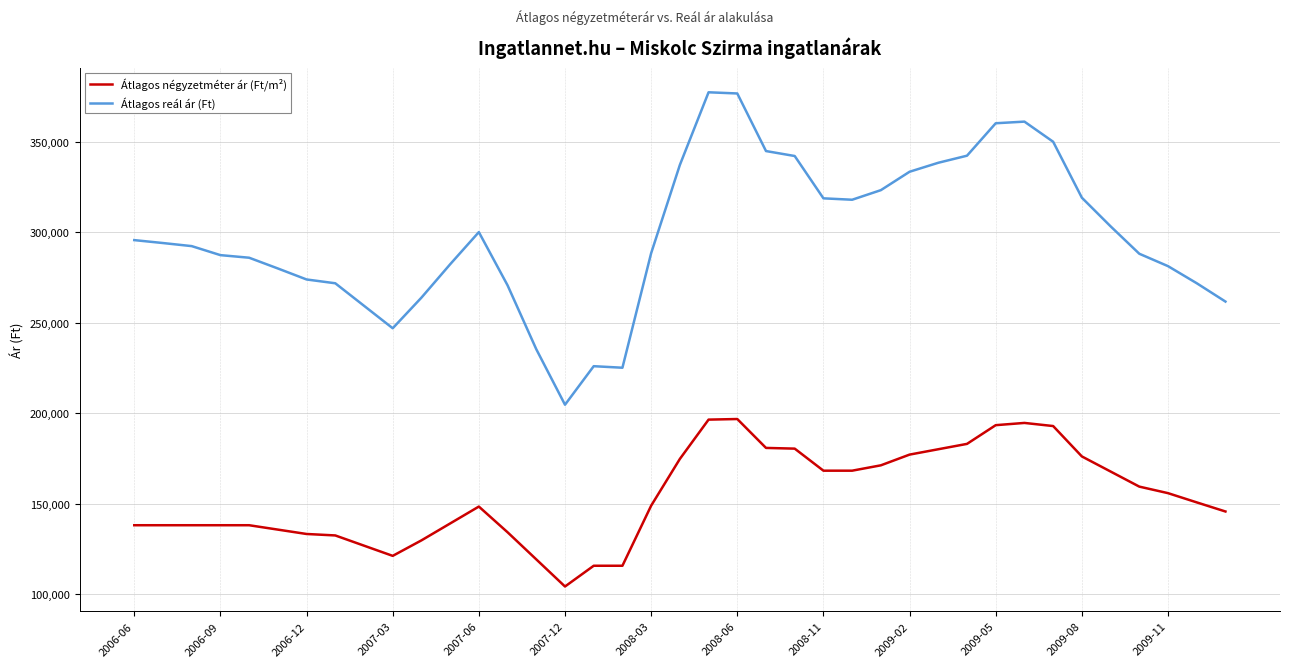

What is the highest value of the Átlagos négyzetméter ár (Ft/m²) series?

196765